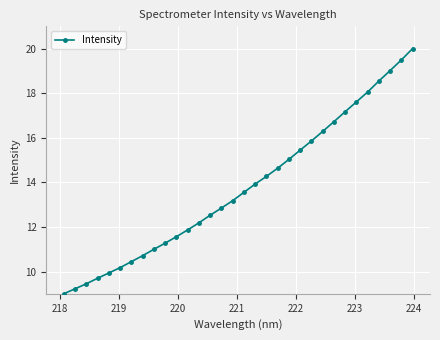

How many values are below 13?

15